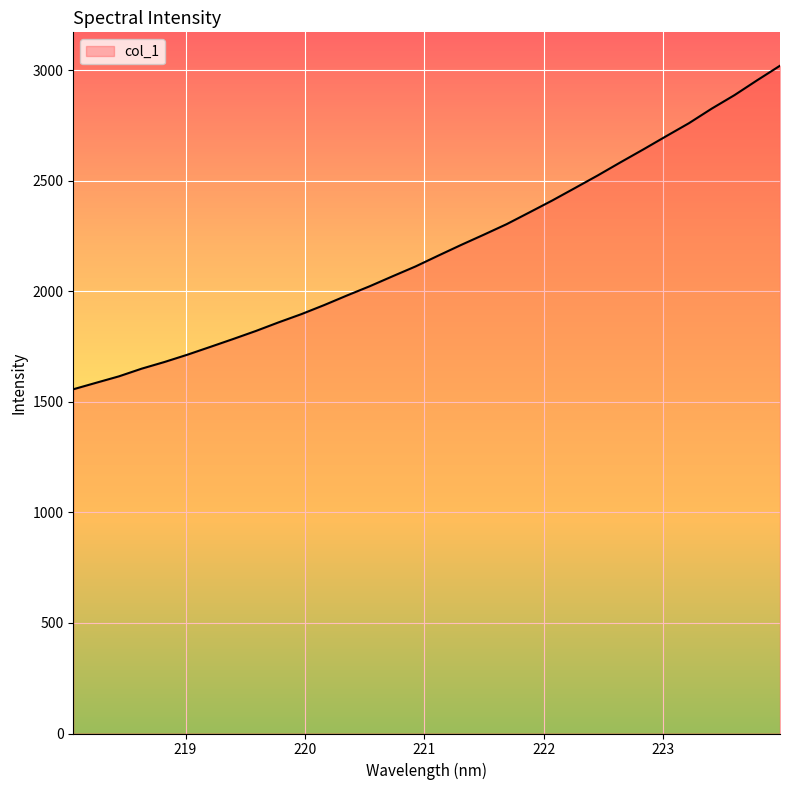

Count the number of data series in this chart.

1